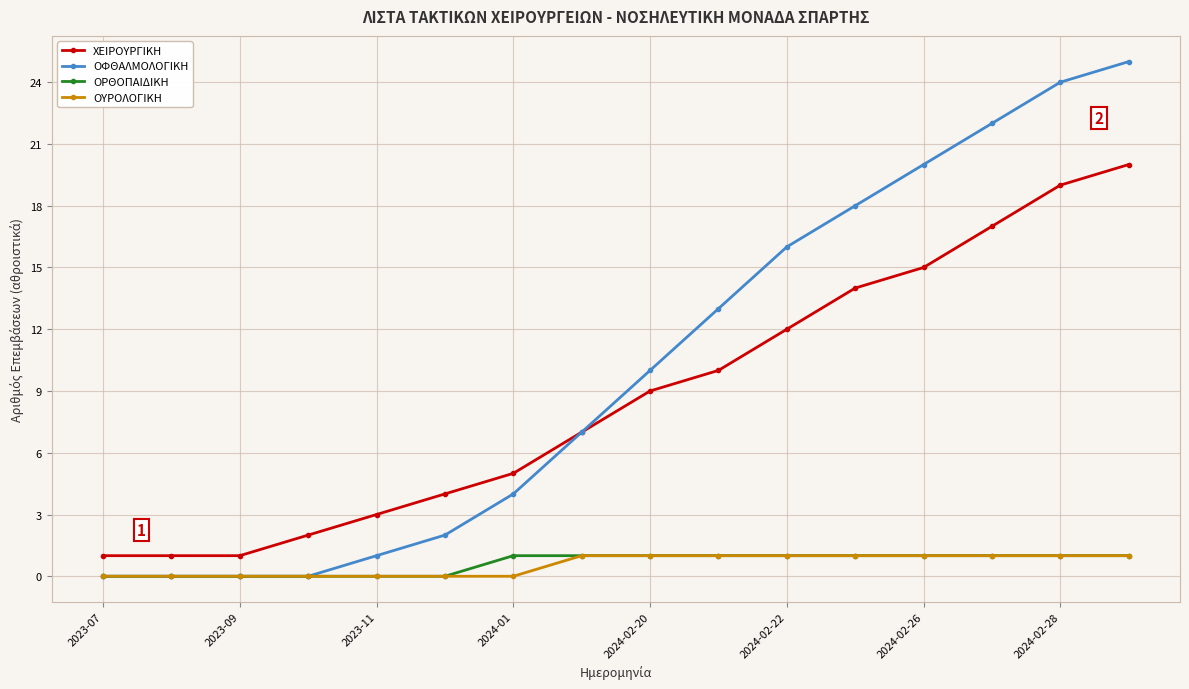

What are all the series names shown in the legend?

ΧΕΙΡΟΥΡΓΙΚΗ, ΟΦΘΑΛΜΟΛΟΓΙΚΗ, ΟΡΘΟΠΑΙΔΙΚΗ, ΟΥΡΟΛΟΓΙΚΗ